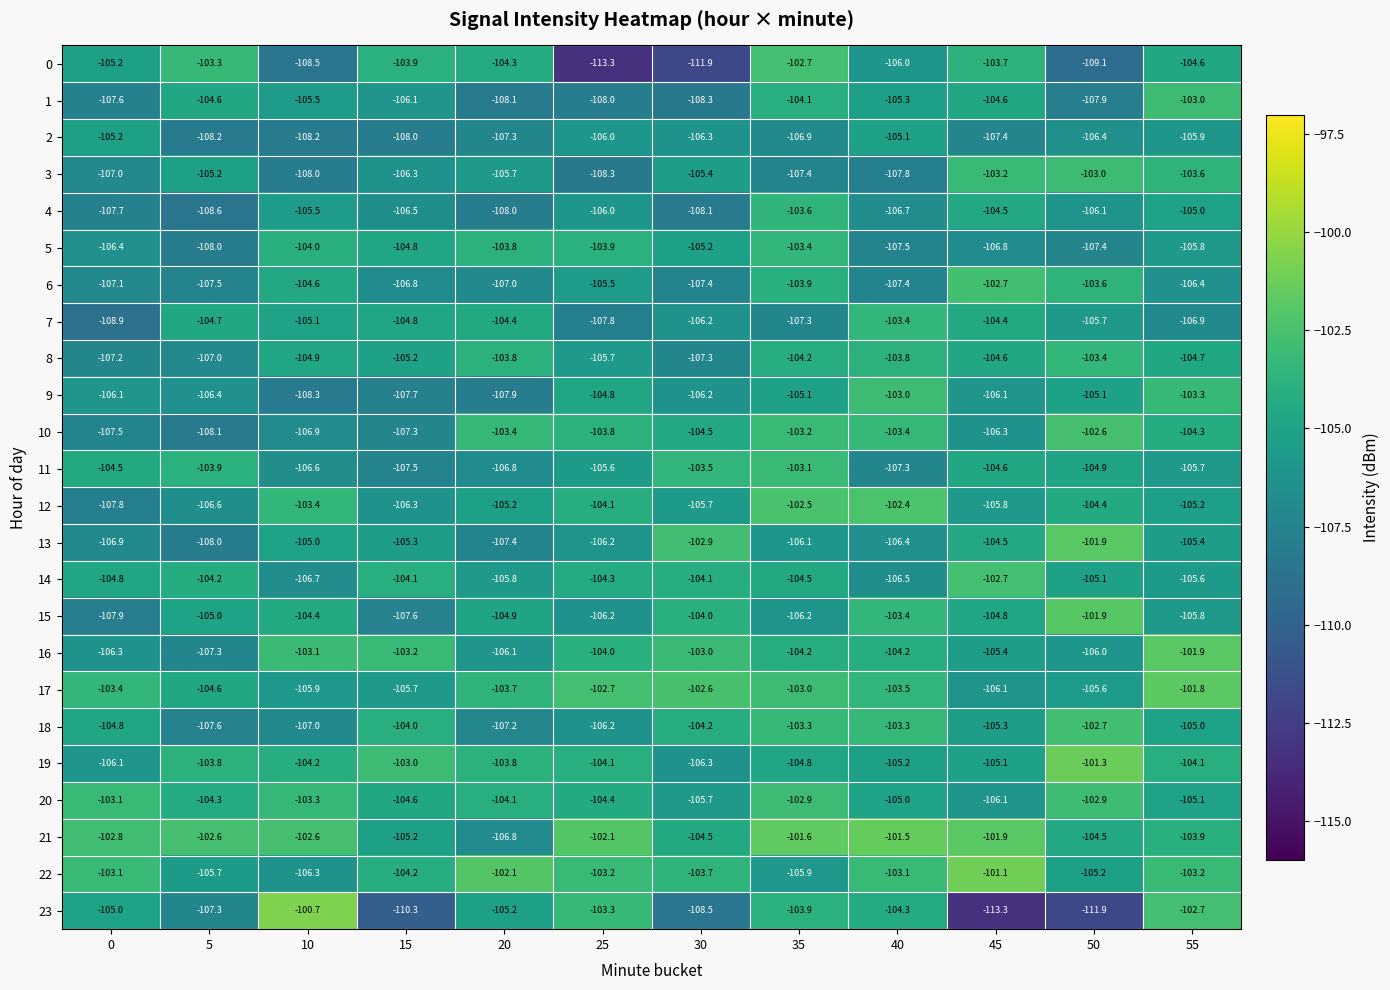

Which label corresponds to the largest value in the chart?

10